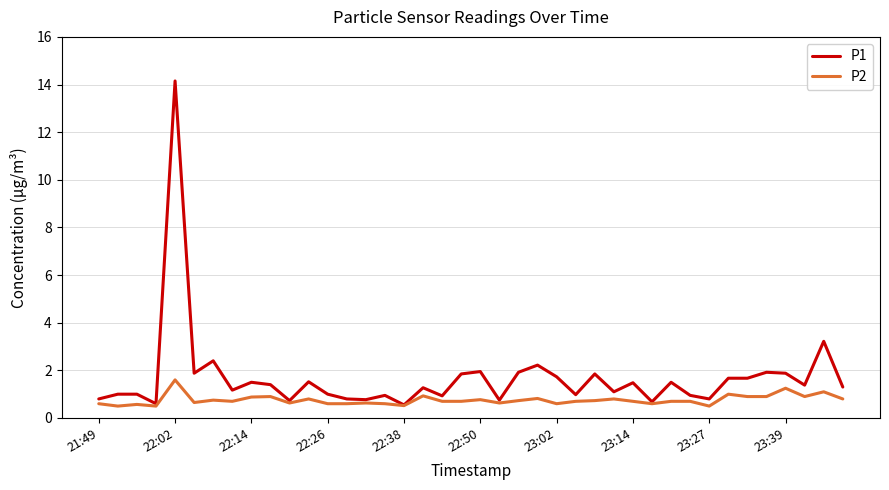

What is the maximum value for P1?

14.2